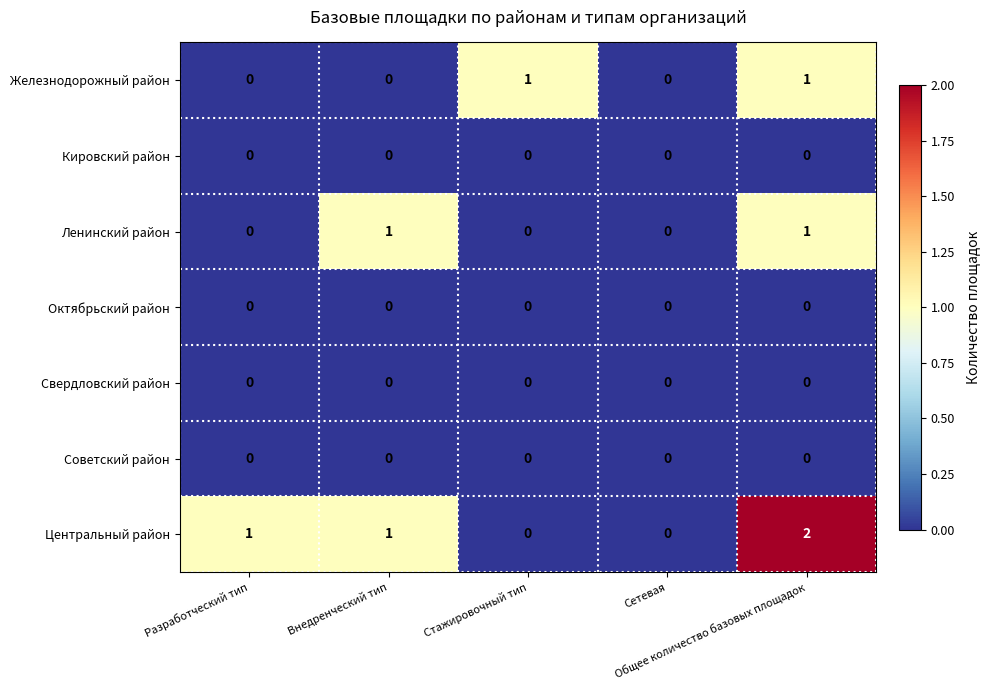

Count the Центральный район values in the range 0 to 1.

4